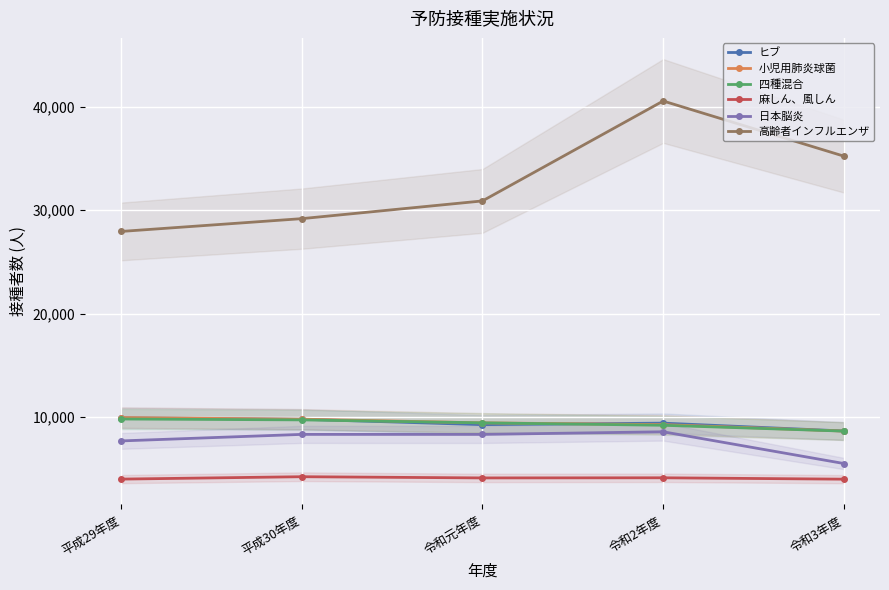

At which category does ヒブ reach its first local valley?

令和元年度